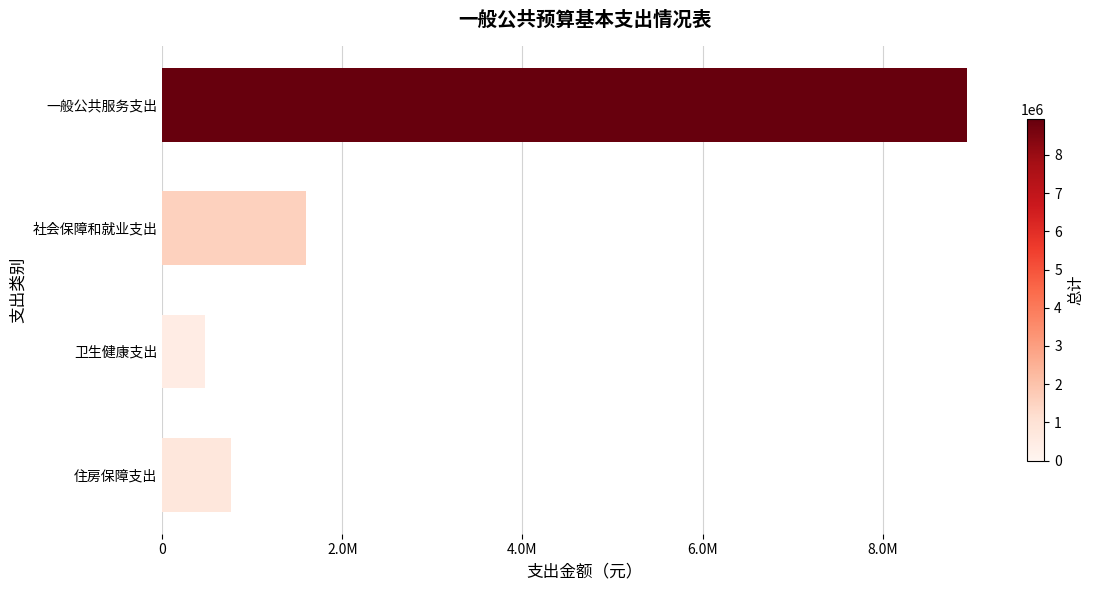

Does the chart contain any negative values?

No